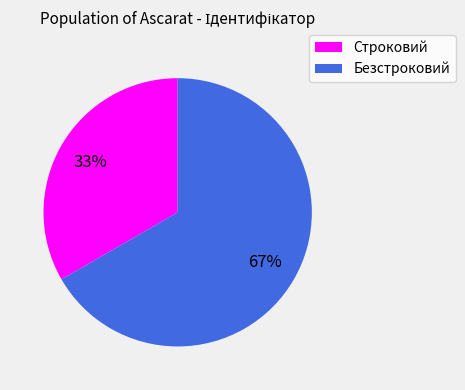

Do Безстроковий and Строковий together represent more than half of the pie?

Yes